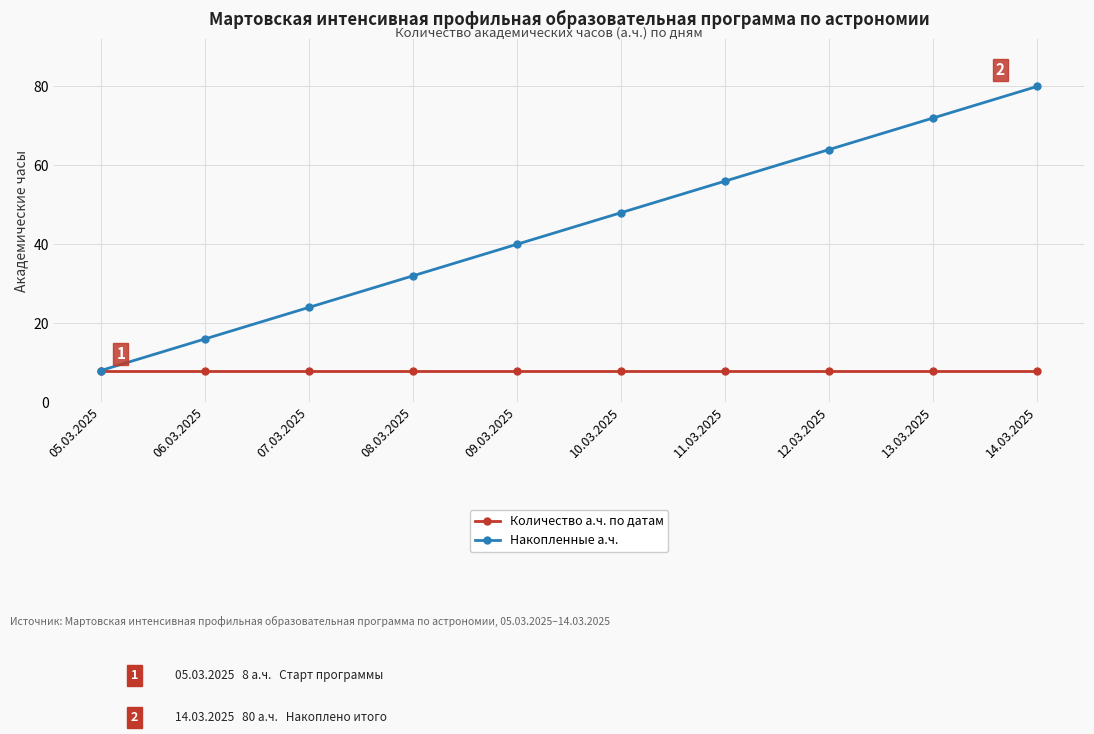

Rank the series by their maximum value, from lowest to highest.

Количество а.ч. по датам, Накопленные а.ч.